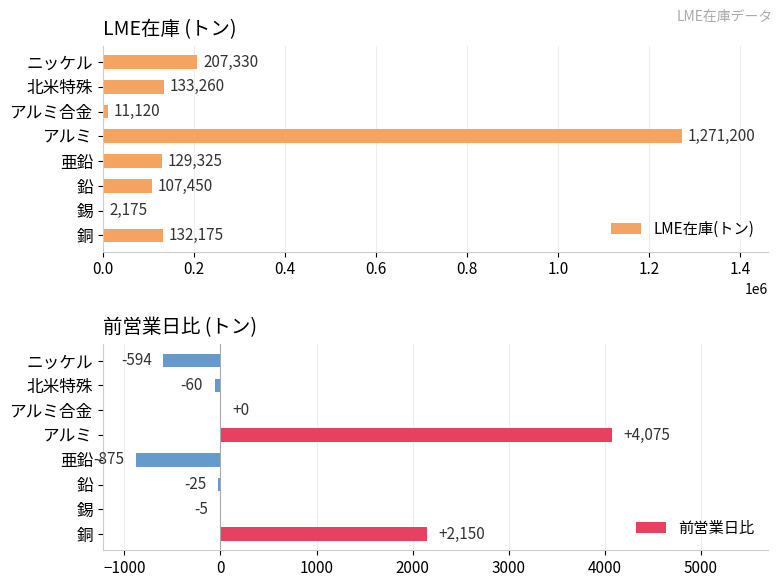

What is the sum of the 前営業日比 values at アルミ合金 and 錫?

-5